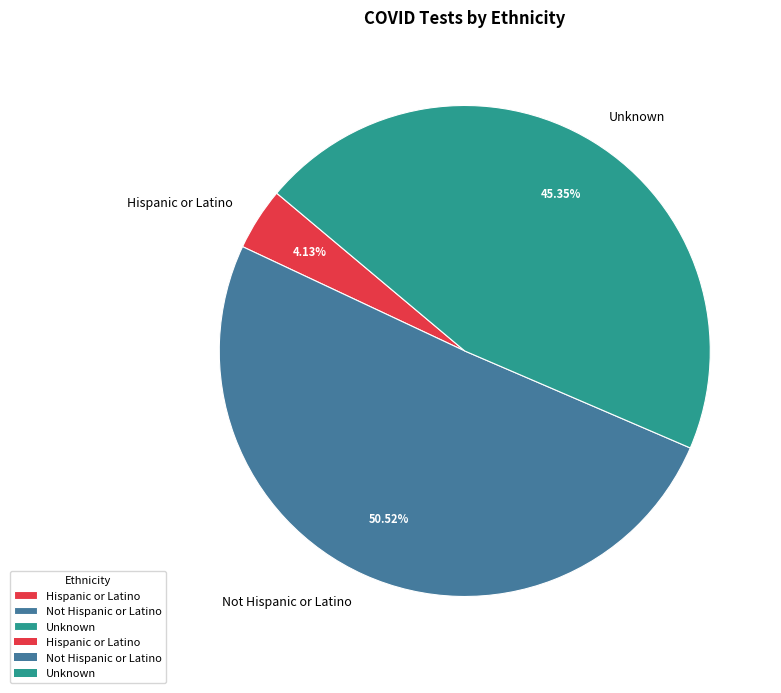

Which slice is the largest?

Not Hispanic or Latino